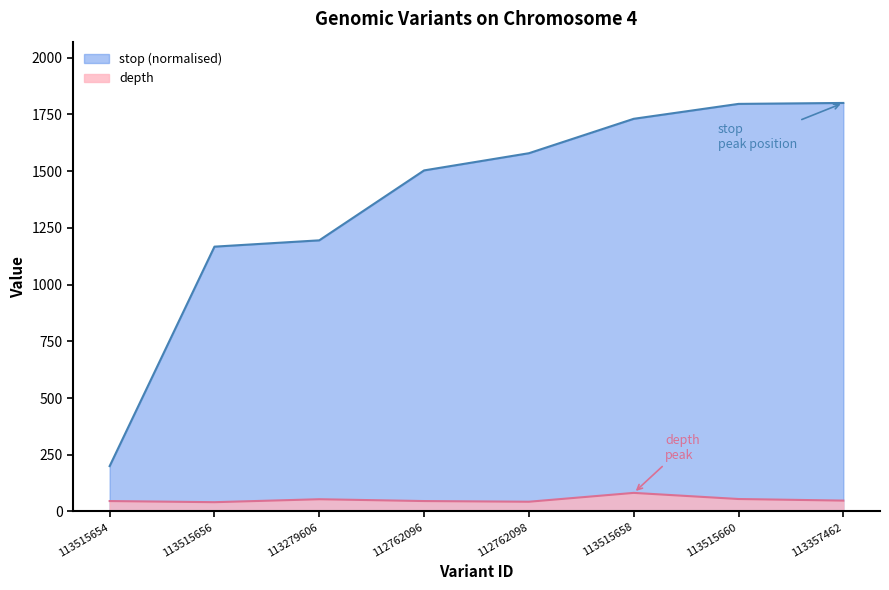

What is the difference between the depth values at 113357462 and 113515660?

7.0